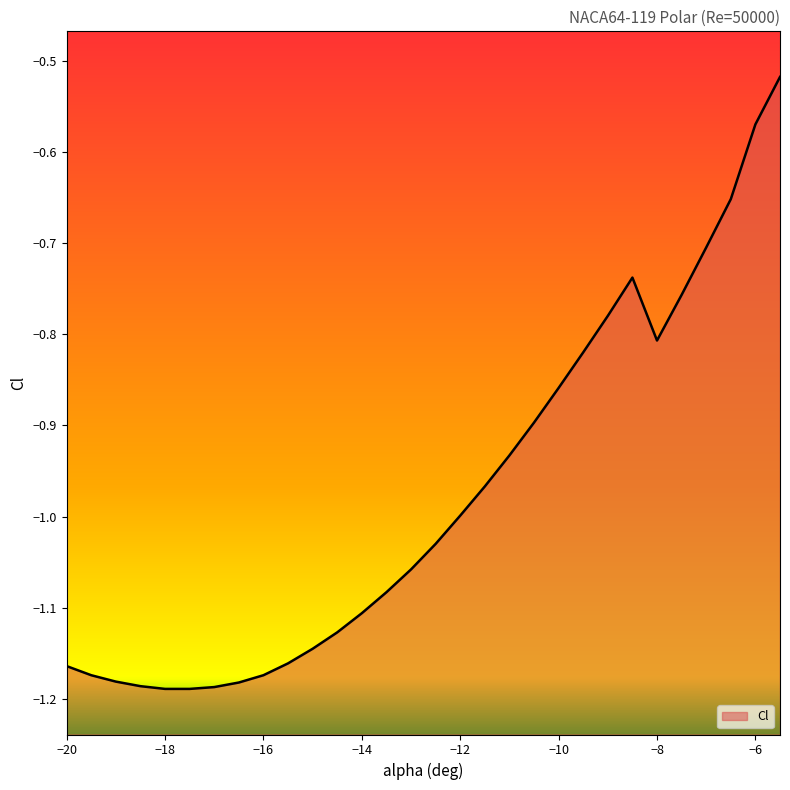

True or false: the data shows -1.7 at -18.5.

False